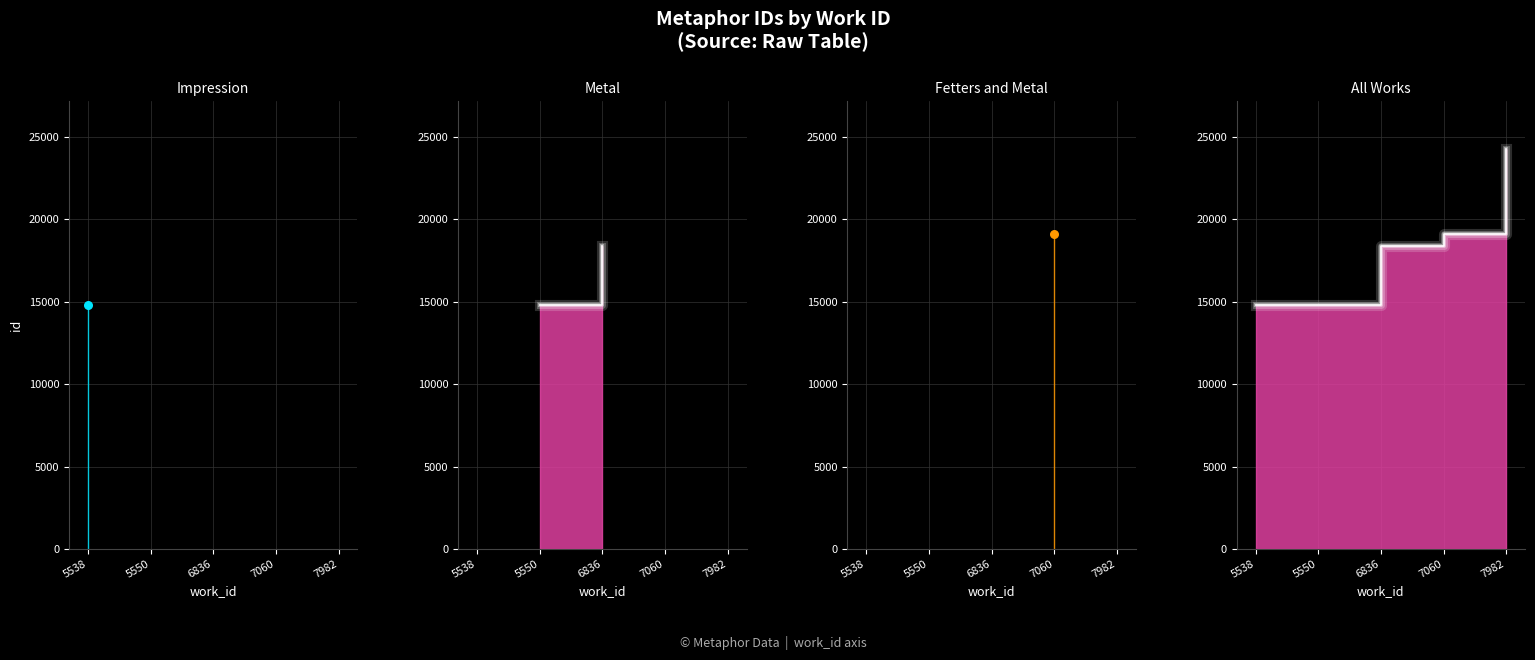

What is the change in value from 7060 to 7982?

+5184